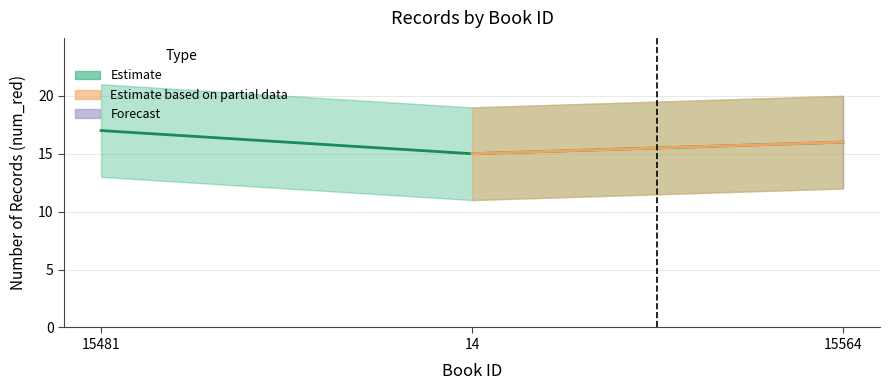

Rank the categories by value from highest to lowest.

15481, 15564, 14